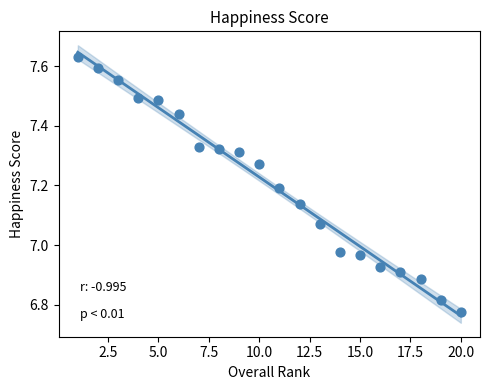

What is the range of X values (max minus min)?

19.0